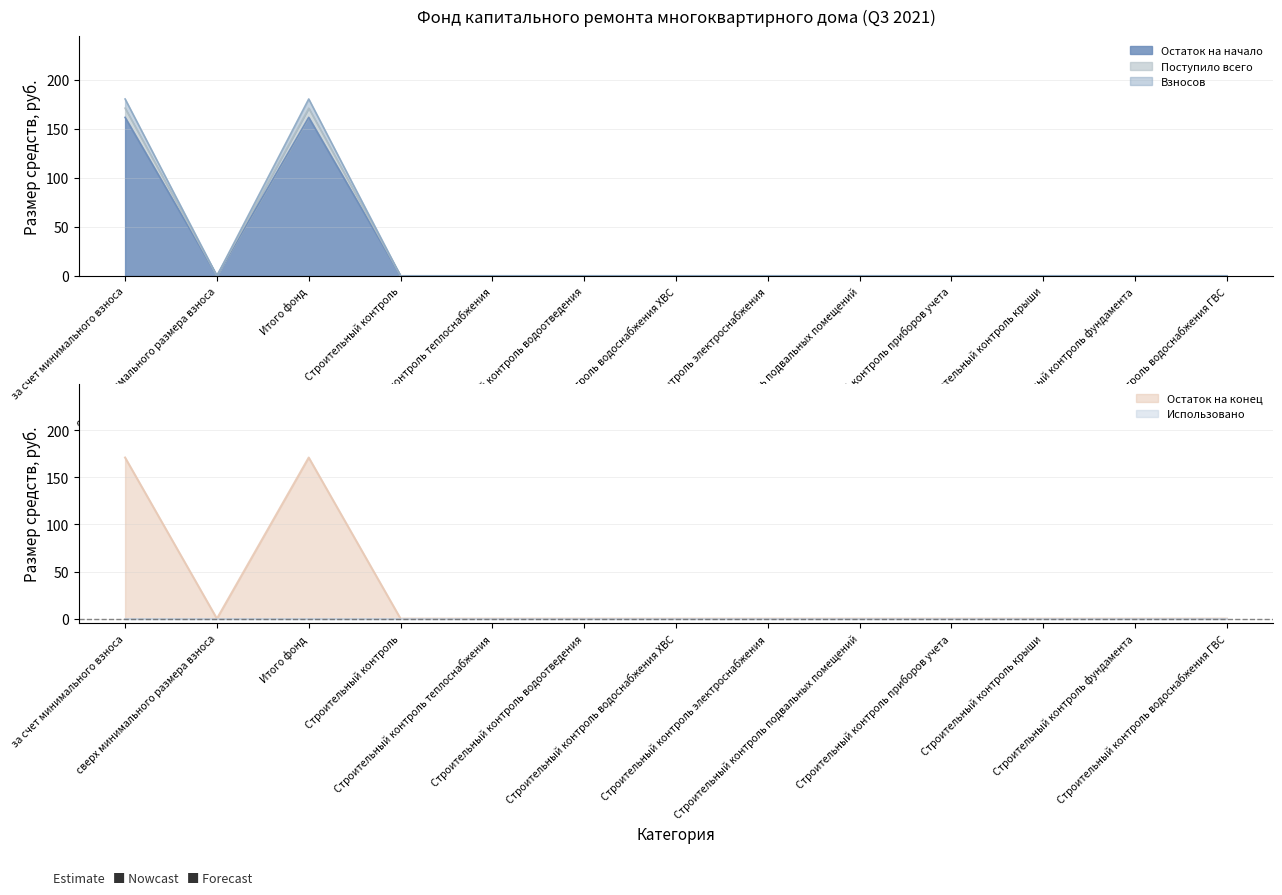

In Взносов, how many points are lower than both neighbors (excluding endpoints)?

1